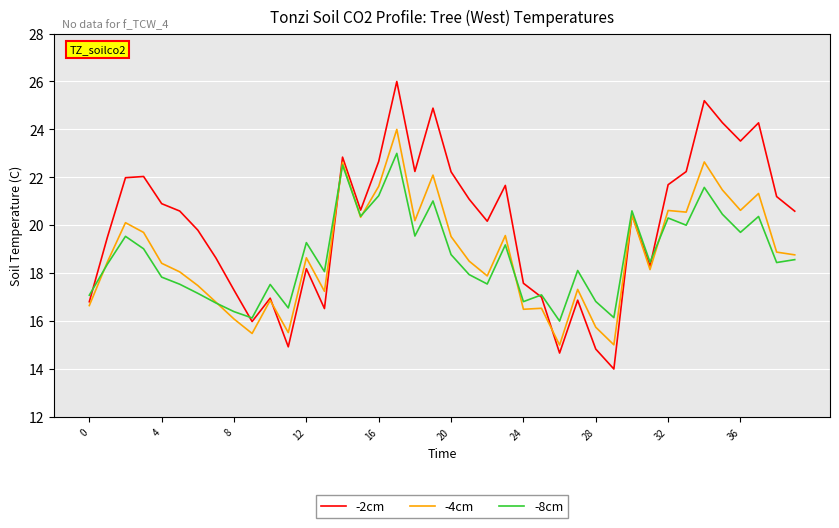

What is the smallest value displayed?

14.0